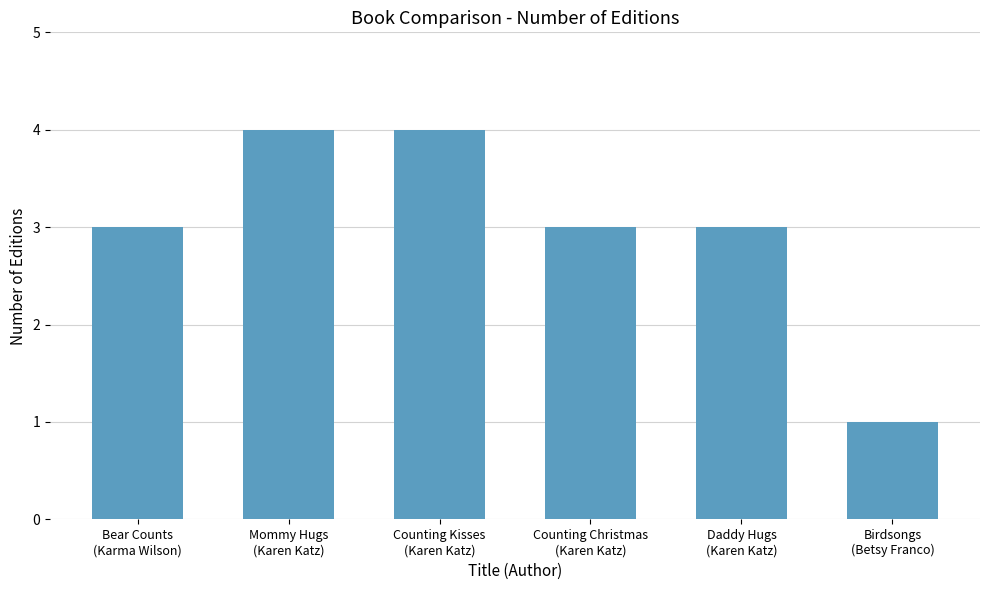

What is the label of the 3rd bar from the right?

Counting Christmas
(Karen Katz)